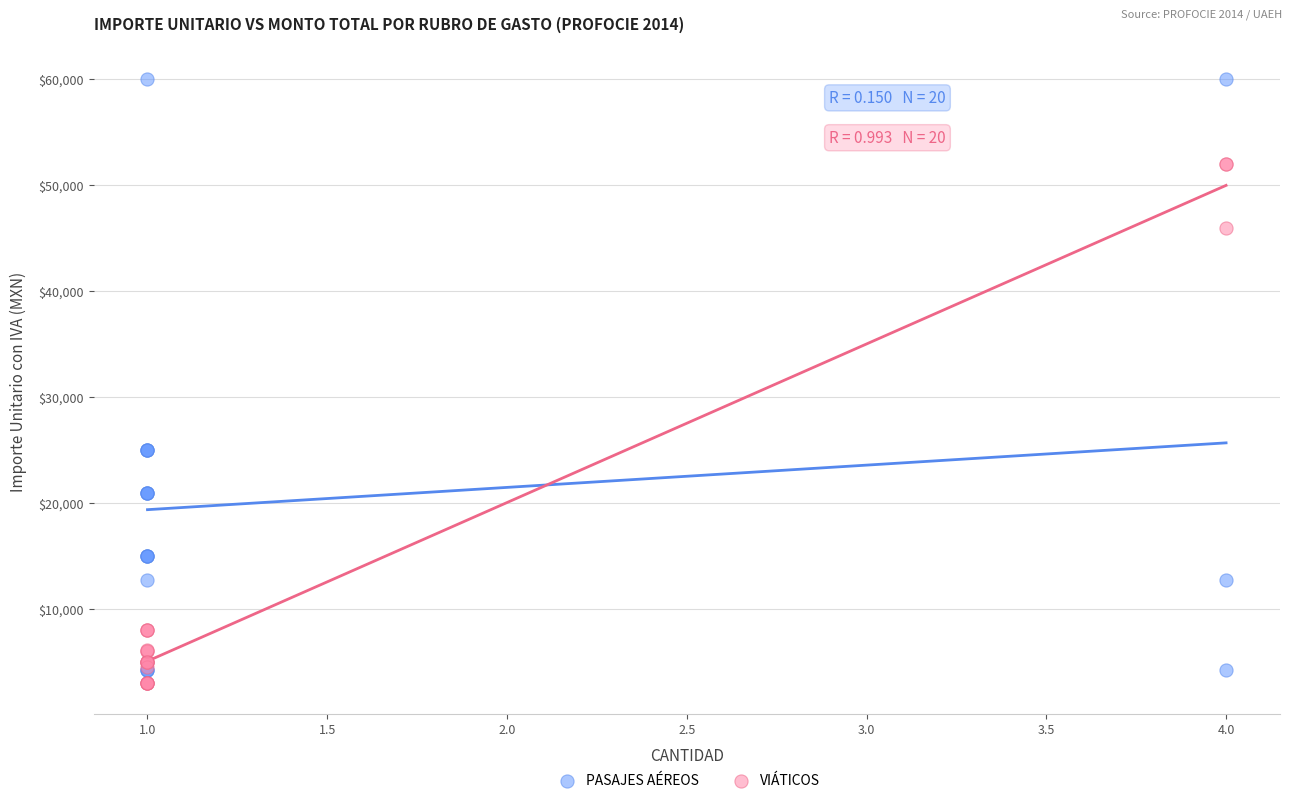

What are all the series names shown in the legend?

PASAJES AÉREOS, VIÁTICOS